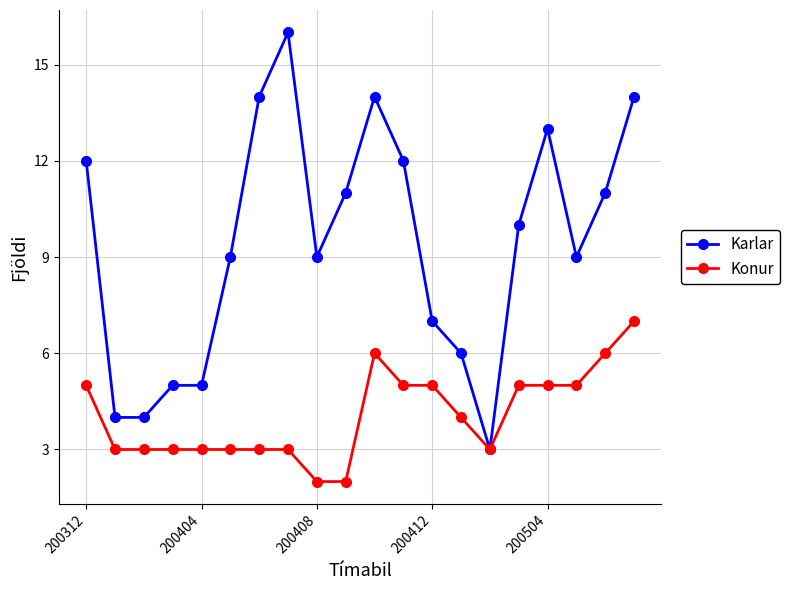

What are all the series names shown in the legend?

Karlar, Konur